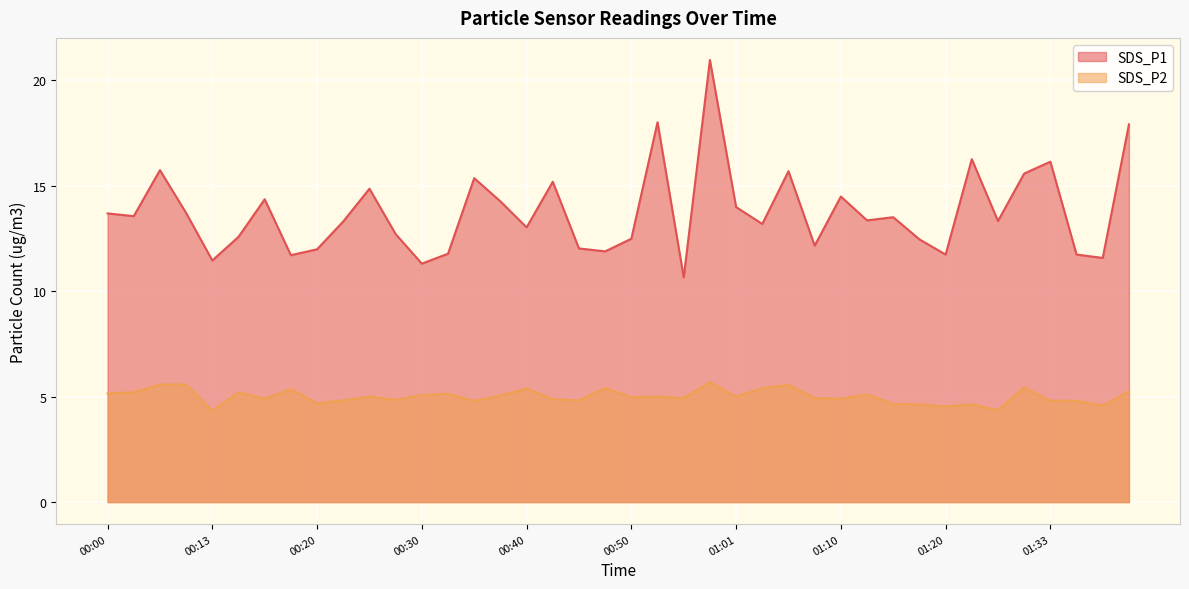

List the series in order of their overall mean, lowest first.

SDS_P2, SDS_P1